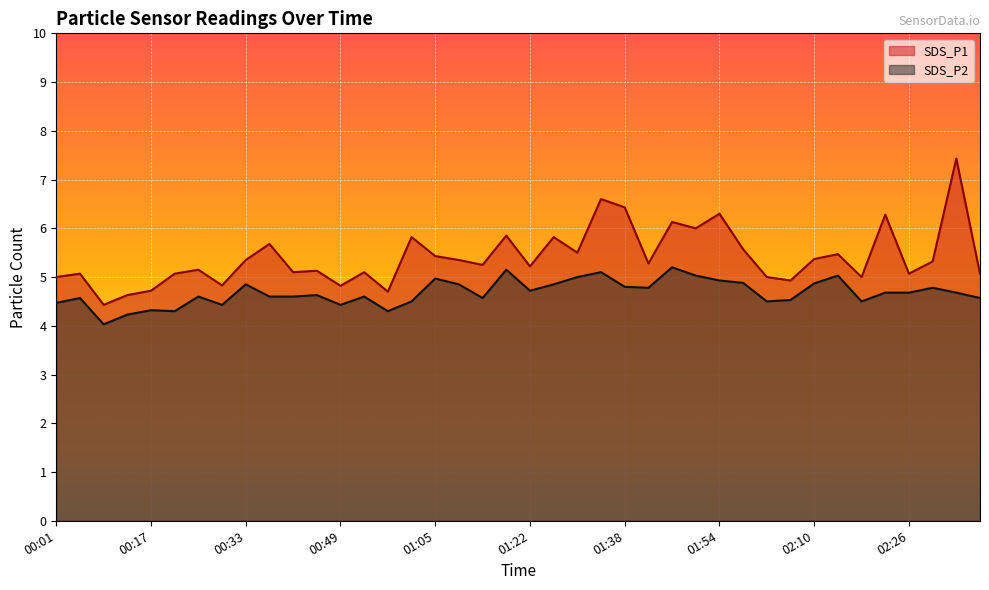

True or false: SDS_P1 and SDS_P2 intersect in this chart.

False